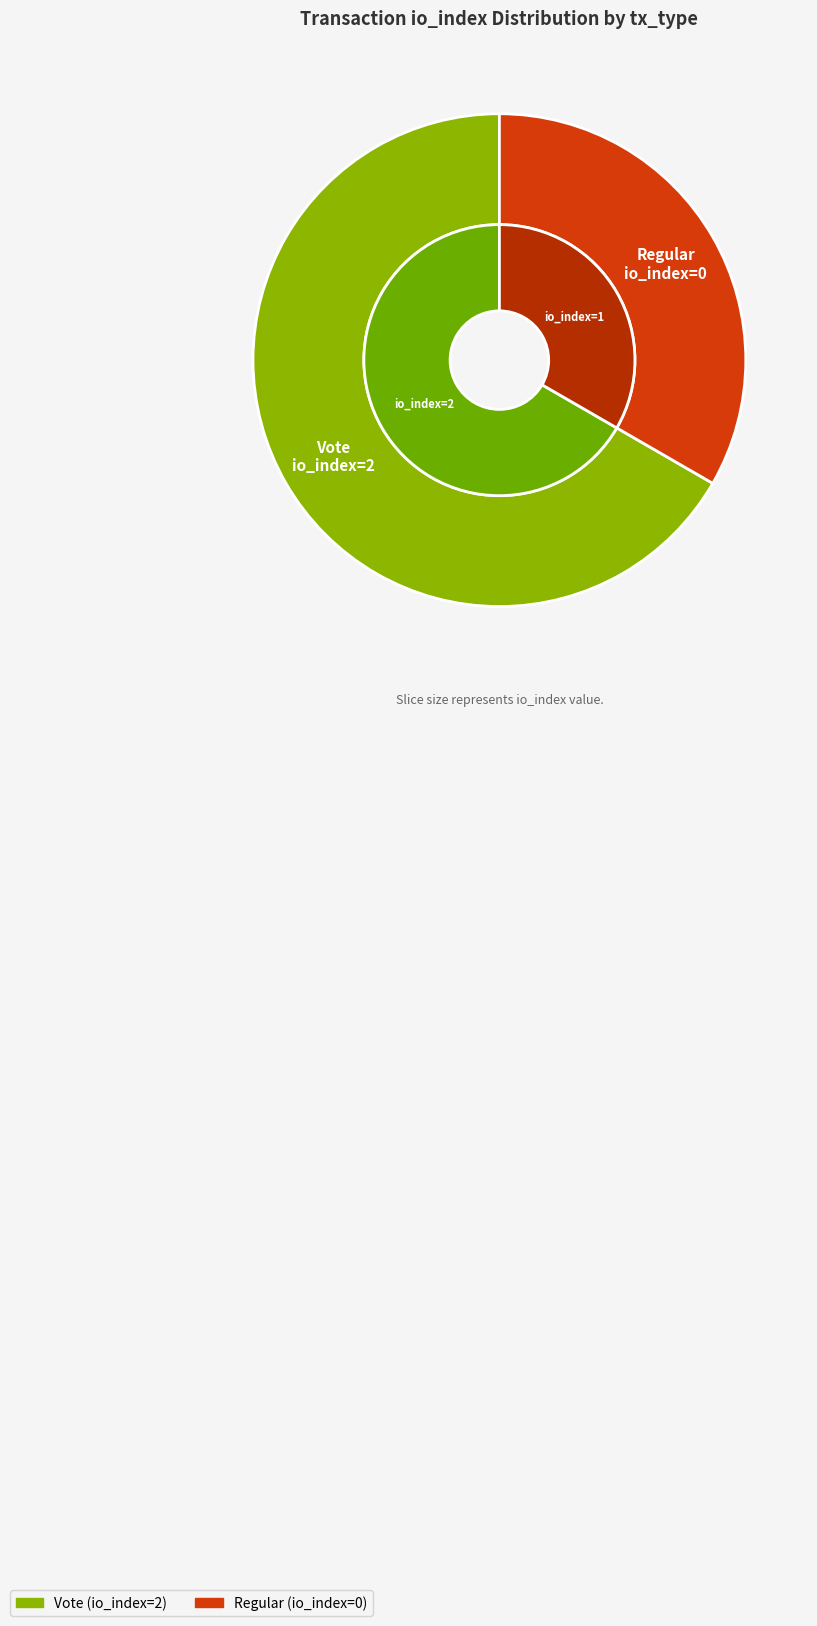

How many slices are in this pie chart?

2